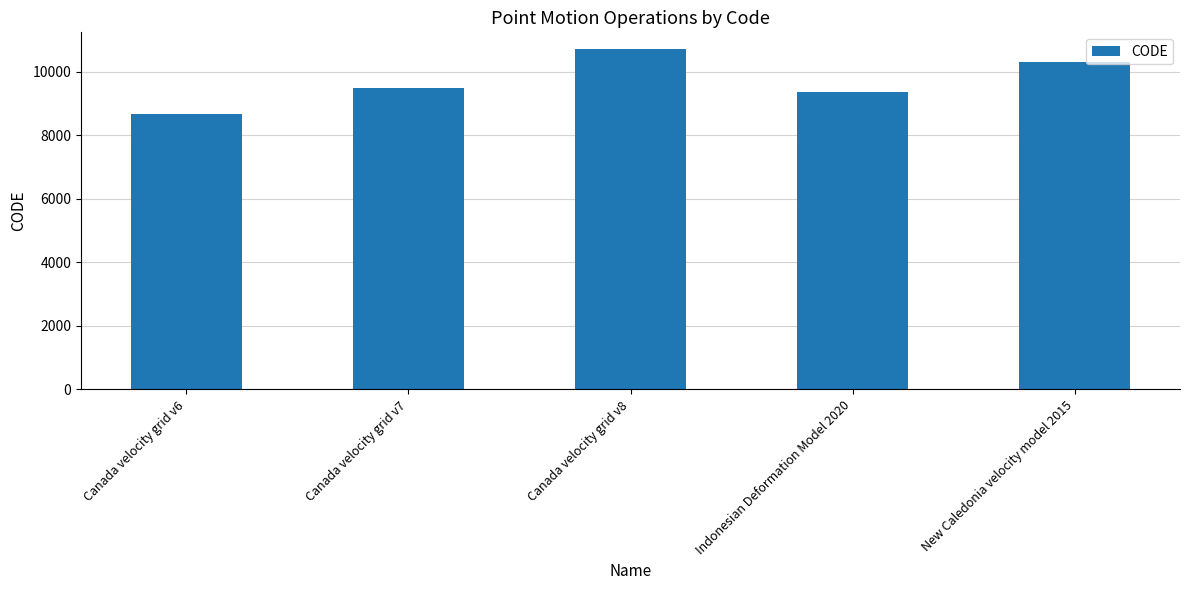

How many bars are there in total?

5